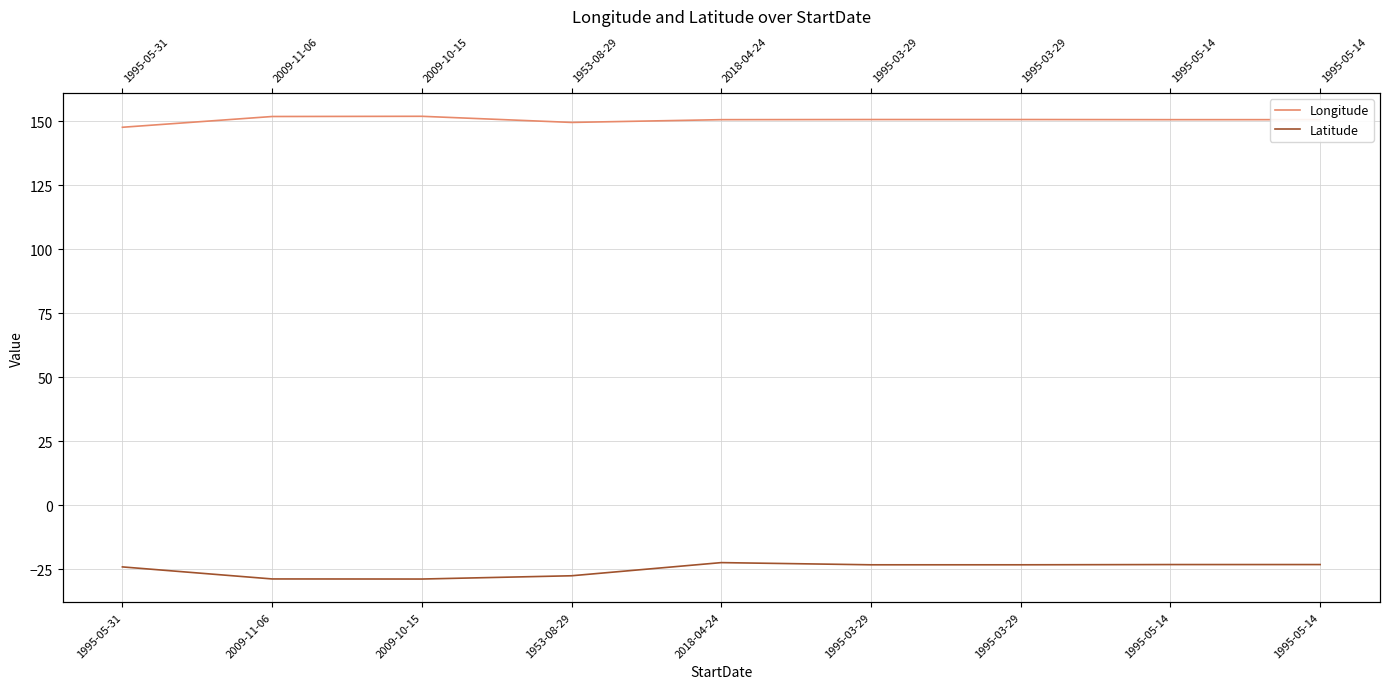

What is the average value of the Latitude series?

-24.9